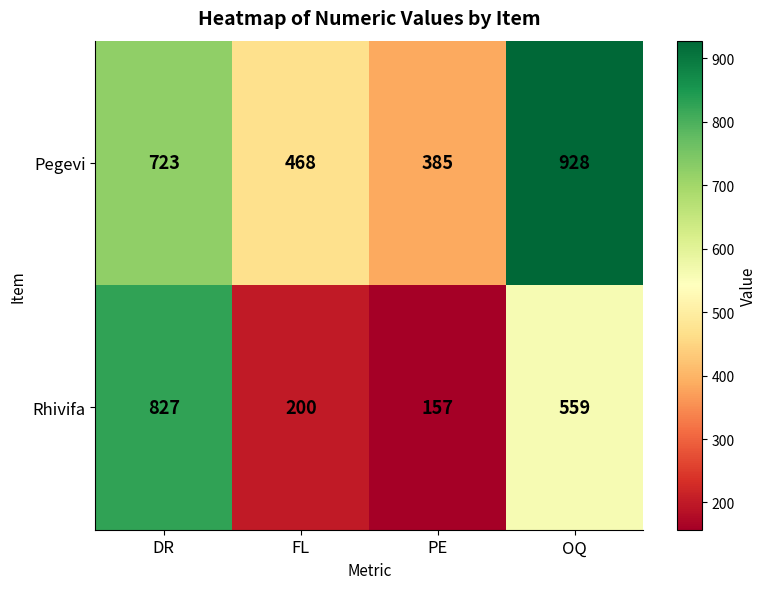

At FL, list the series in order from largest to smallest.

Pegevi, Rhivifa